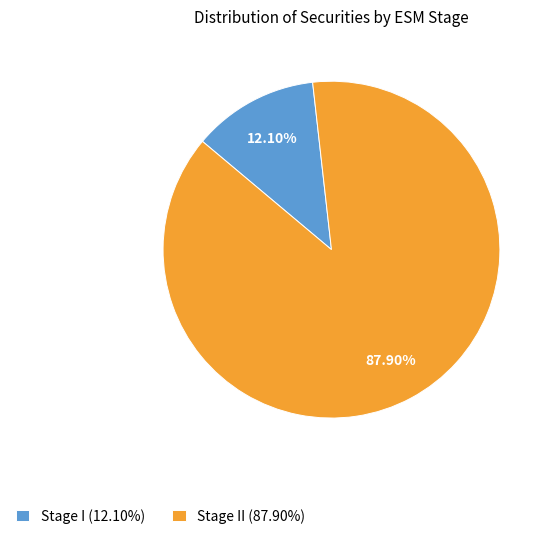

How many segments does this pie chart have?

2